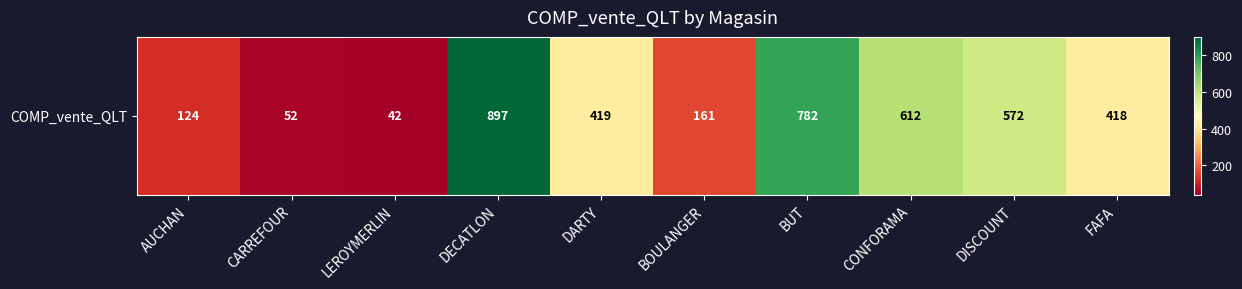

Reading right to left, transcribe all the data shown in this chart.

FAFA=418	DISCOUNT=572	CONFORAMA=612	BUT=782	BOULANGER=161	DARTY=419	DECATLON=897	LEROYMERLIN=42	CARREFOUR=52	AUCHAN=124